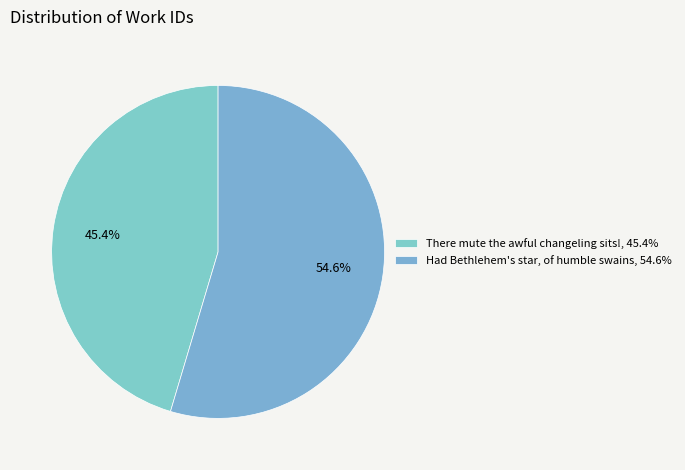

Does Had Bethlehem's star, of humble swains represent more than half of the total?

Yes